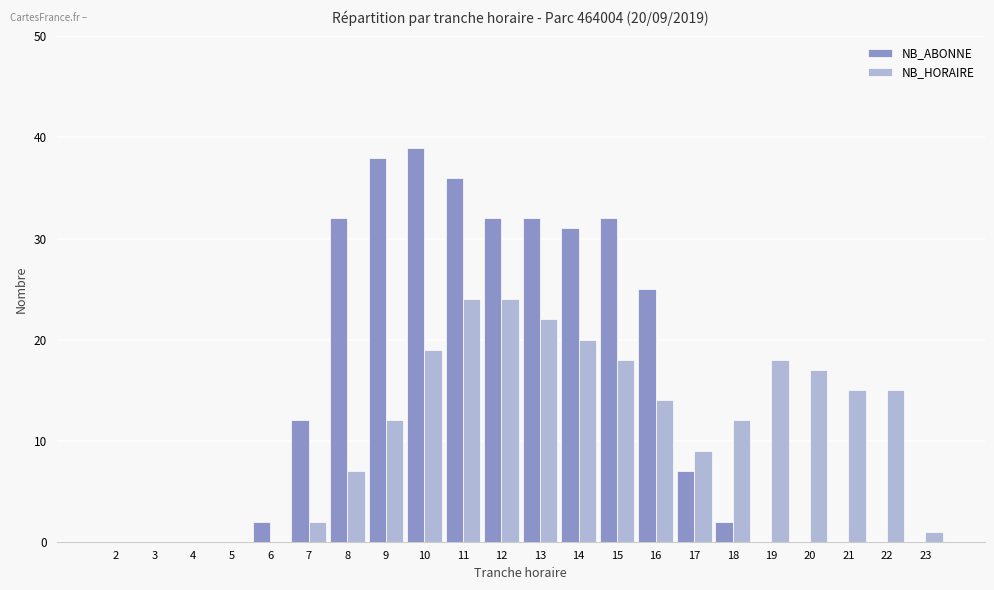

What is the maximum value for NB_ABONNE?

39